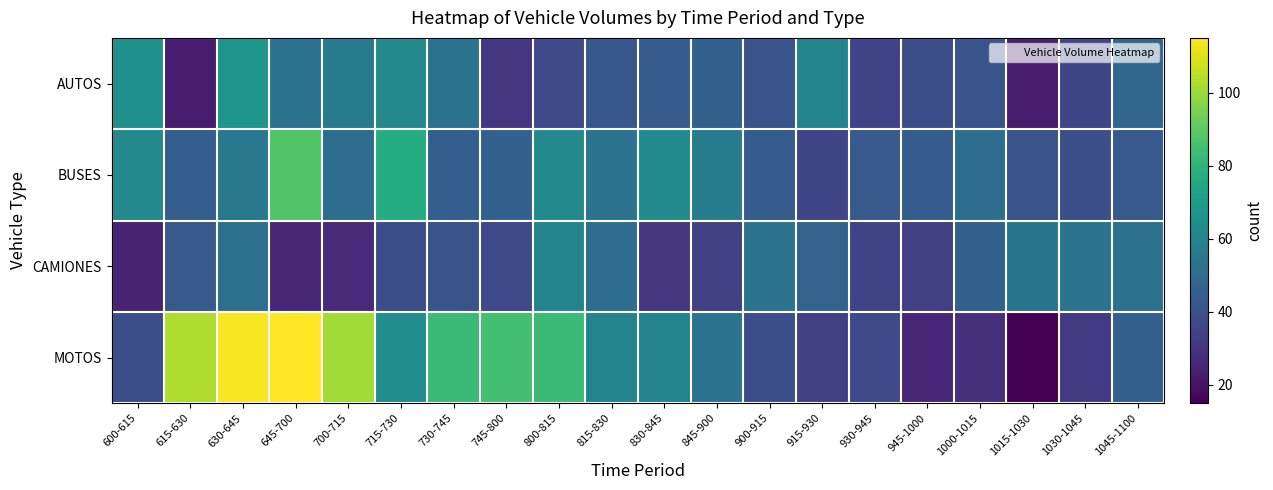

Reading left to right, what are all the values shown in this chart?

AUTOS: 600-615=65	615-630=23	630-645=67	645-700=53	700-715=56	715-730=62	730-745=53	745-800=31	800-815=37	815-830=42	830-845=44	845-900=46	900-915=41	915-930=60	930-945=35	945-1000=39	1000-1015=41	1015-1030=23	1030-1045=36	1045-1100=48
BUSES: 600-615=62	615-630=45	630-645=55	645-700=88	700-715=51	715-730=77	730-745=45	745-800=46	800-815=62	815-830=53	830-845=63	845-900=57	900-915=44	915-930=36	930-945=43	945-1000=44	1000-1015=51	1015-1030=41	1030-1045=39	1045-1100=43
CAMIONES: 600-615=25	615-630=43	630-645=52	645-700=26	700-715=27	715-730=39	730-745=41	745-800=37	800-815=60	815-830=51	830-845=31	845-900=34	900-915=53	915-930=47	930-945=35	945-1000=34	1000-1015=46	1015-1030=54	1030-1045=53	1045-1100=52
MOTOS: 600-615=39	615-630=103	630-645=114	645-700=115	700-715=101	715-730=64	730-745=83	745-800=85	800-815=83	815-830=60	830-845=60	845-900=53	900-915=39	915-930=34	930-945=37	945-1000=26	1000-1015=29	1015-1030=15	1030-1045=32	1045-1100=46